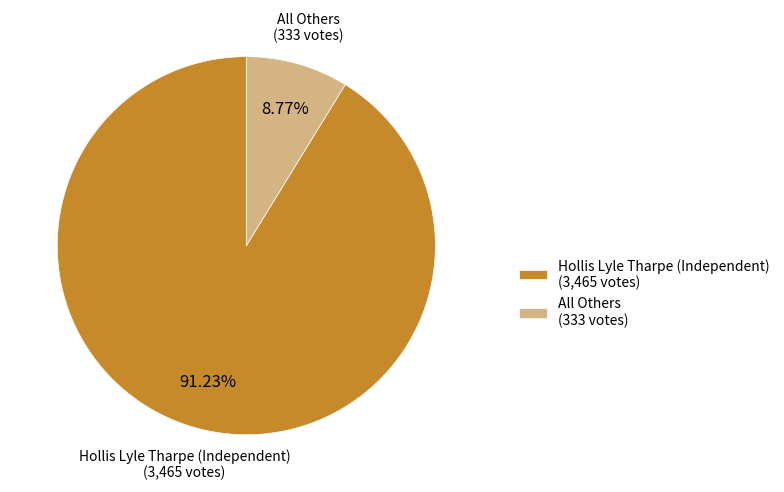

Which has a higher value, All Others or Hollis Lyle Tharpe (Independent)?

Hollis Lyle Tharpe (Independent)